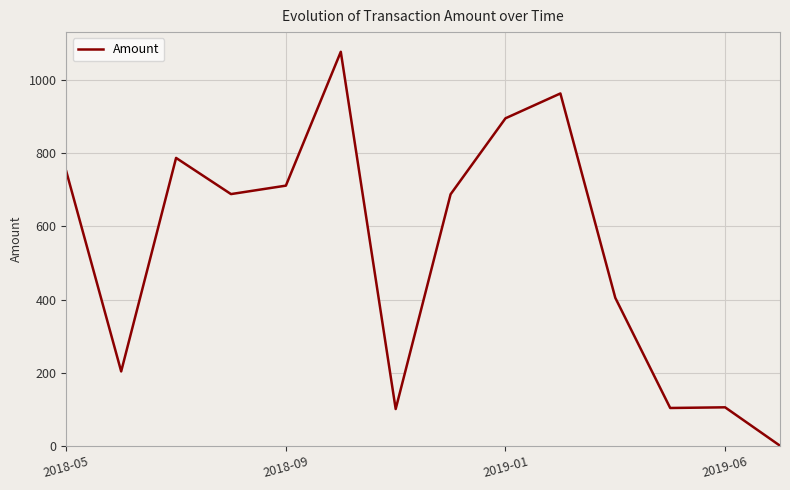

What is the average value?

546.0